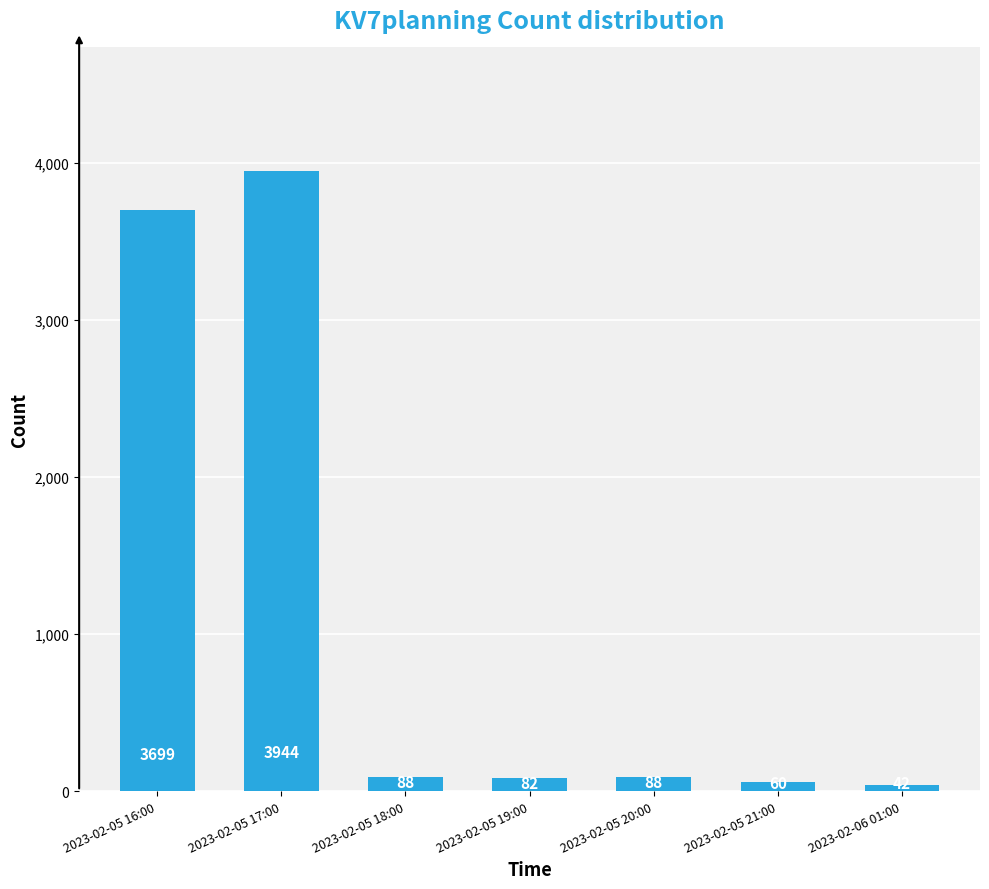

What is the greatest value displayed?

3944